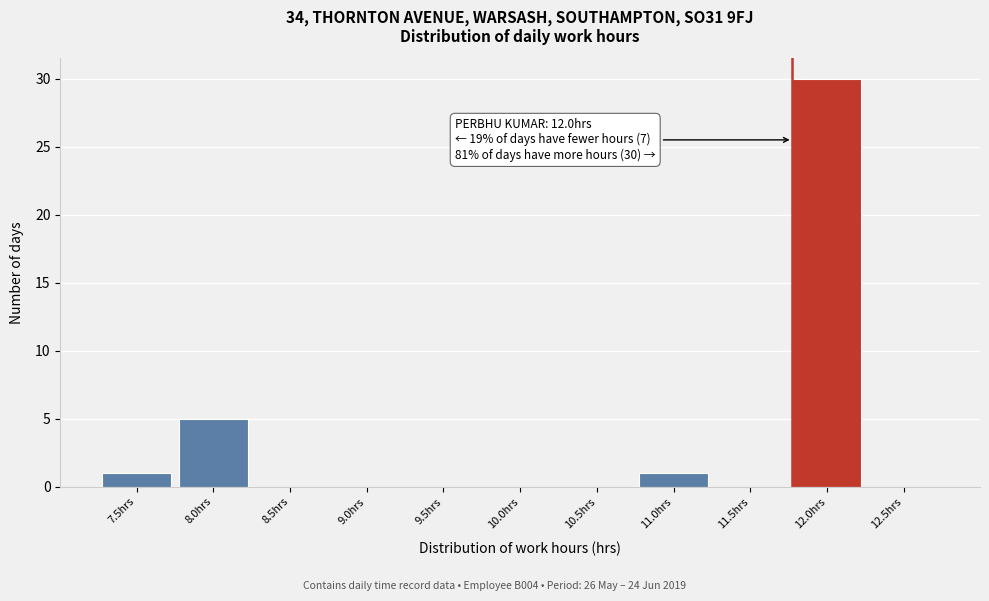

Reading left to right, what are all the values shown in this chart?

7.5hrs=1	8.0hrs=5	8.5hrs=0	9.0hrs=0	9.5hrs=0	10.0hrs=0	10.5hrs=0	11.0hrs=1	11.5hrs=0	12.0hrs=30	12.5hrs=0